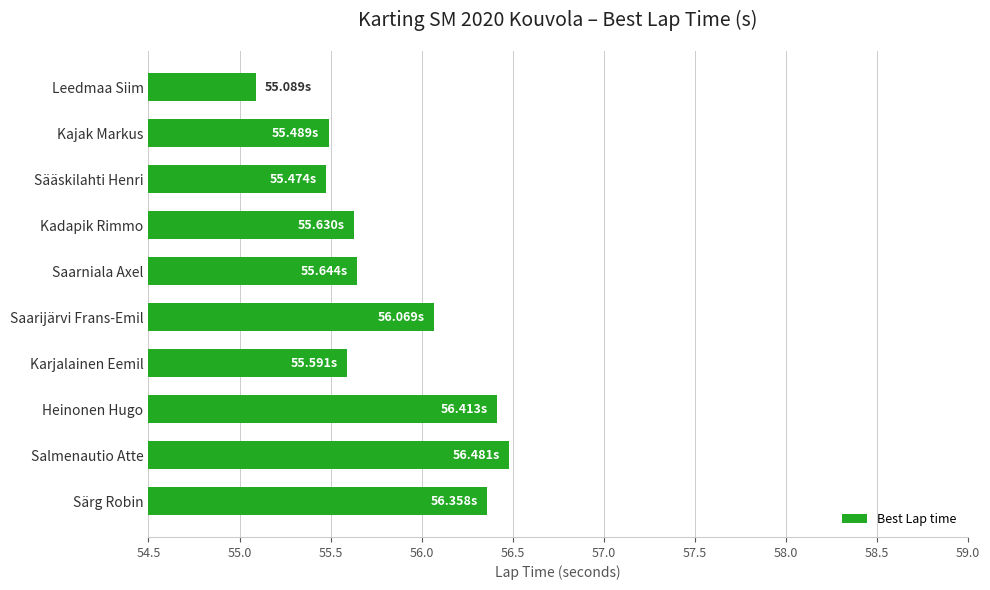

What is the label of the 3rd bar from the top?

Sääskilahti Henri